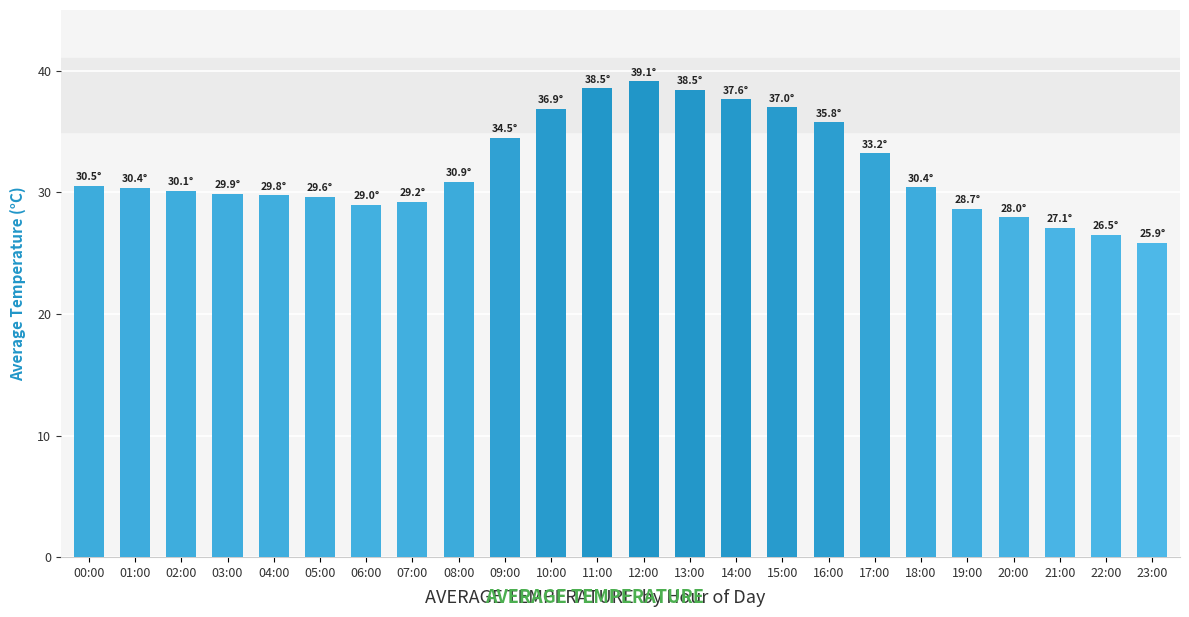

Between 03:00 and 13:00, which is larger?

13:00